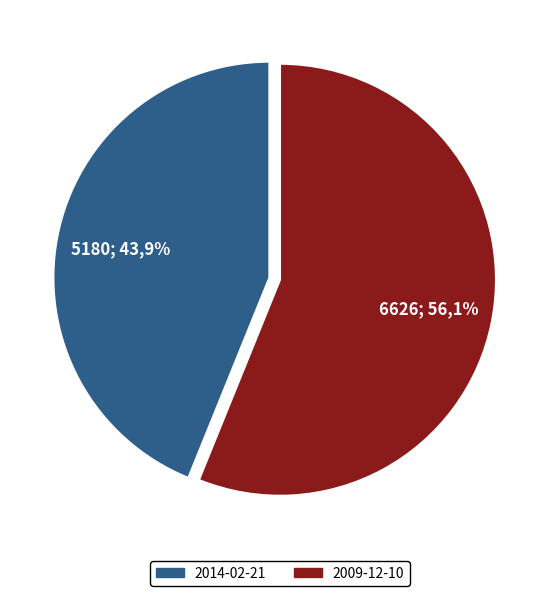

Which has a higher value, 2014-02-21 or 2009-12-10?

2009-12-10